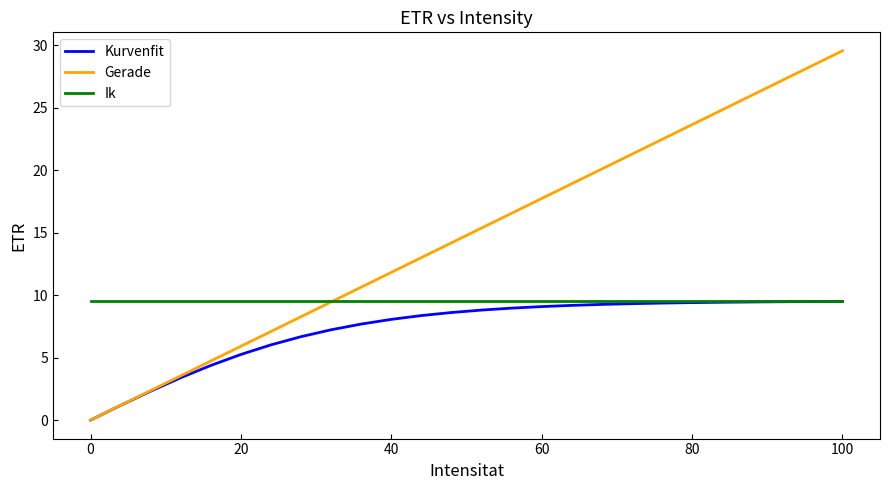

Which series has the widest spread of values?

Gerade